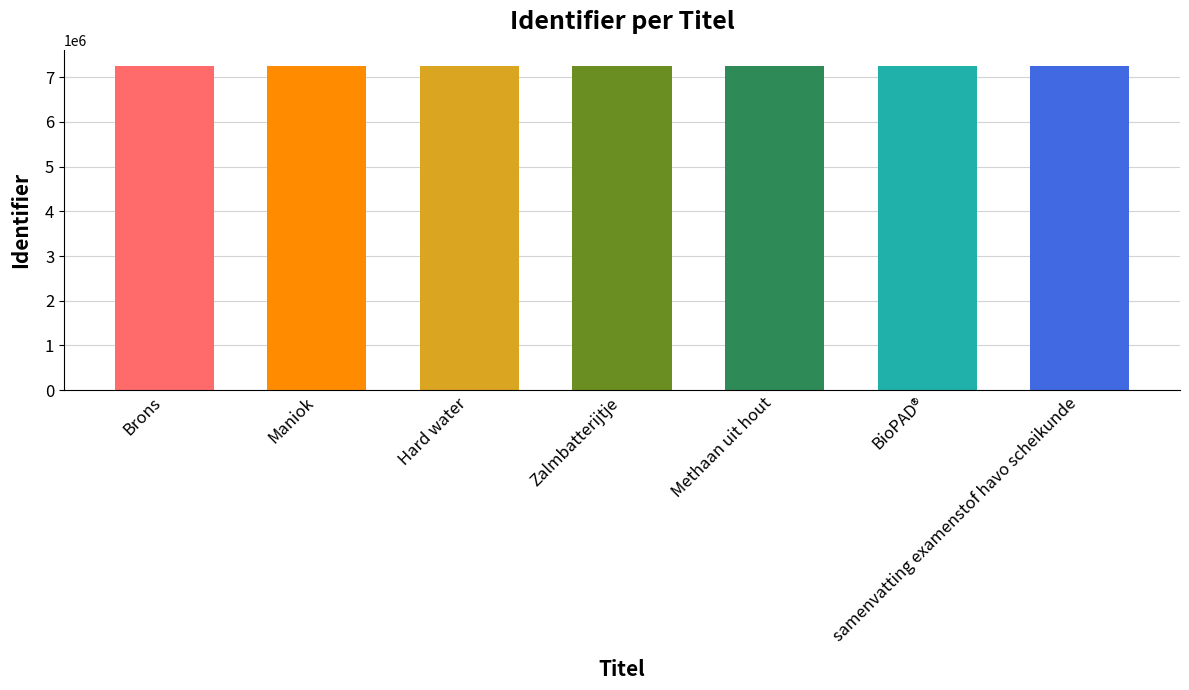

Count the number of values greater than 7250628.

3